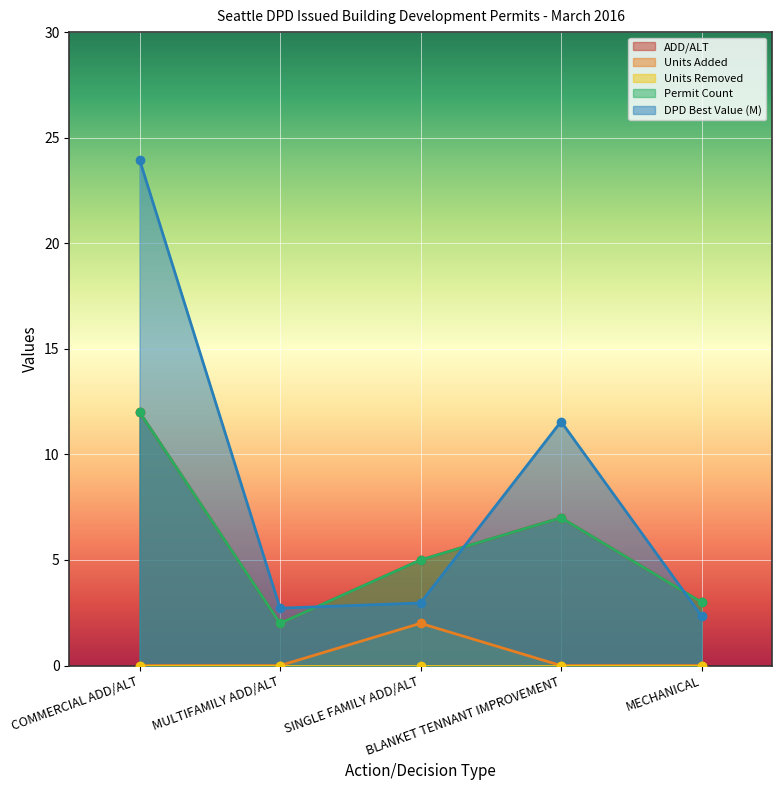

Which label corresponds to the smallest value in the chart?

COMMERCIAL ADD/ALT